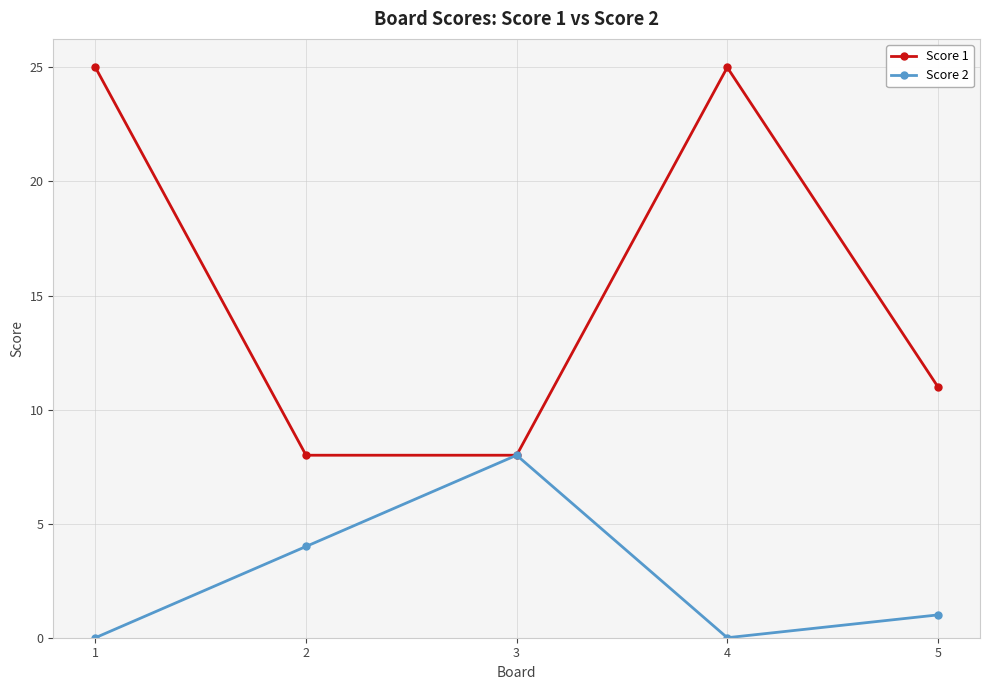

Reading left to right, what are all the values shown in this chart?

Score 1: 1=25	2=8	3=8	4=25	5=11
Score 2: 1=0	2=4	3=8	4=0	5=1